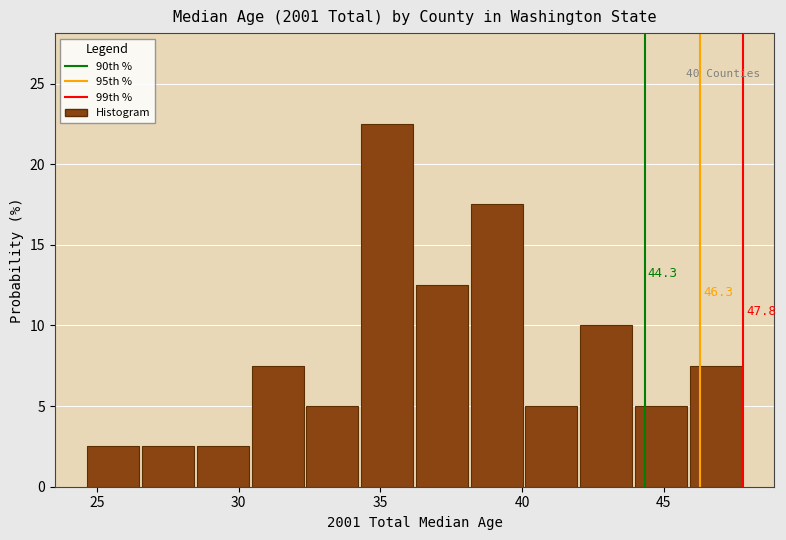

Read against the x-axis, roughly where is the centre of the tallest bar?

35.0